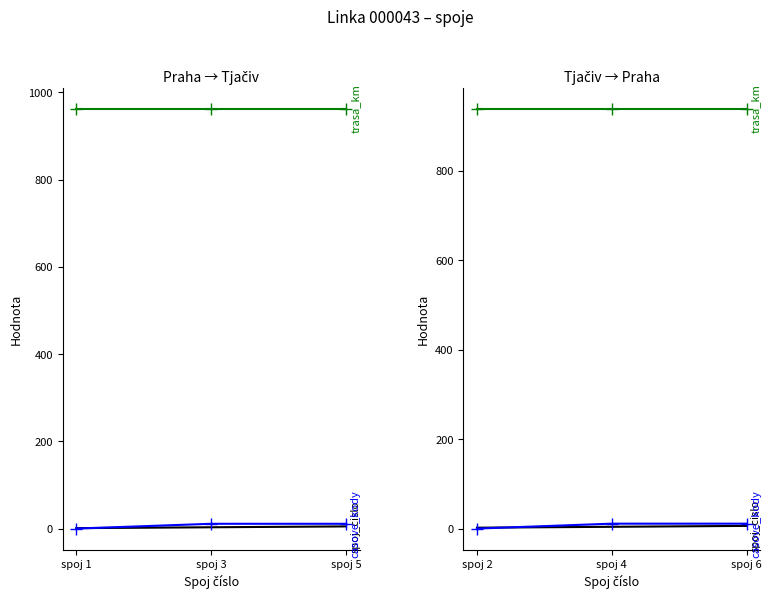

At which label does spoj_cislo first exceed 4?

spoj 6